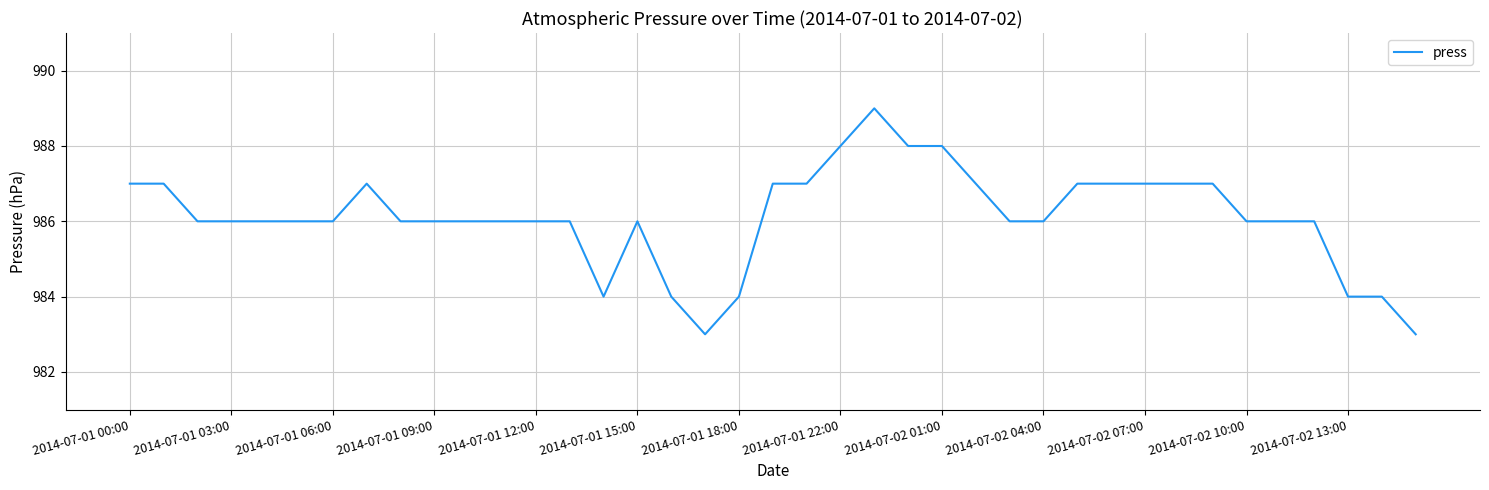

What is the difference between the maximum and minimum values?

6